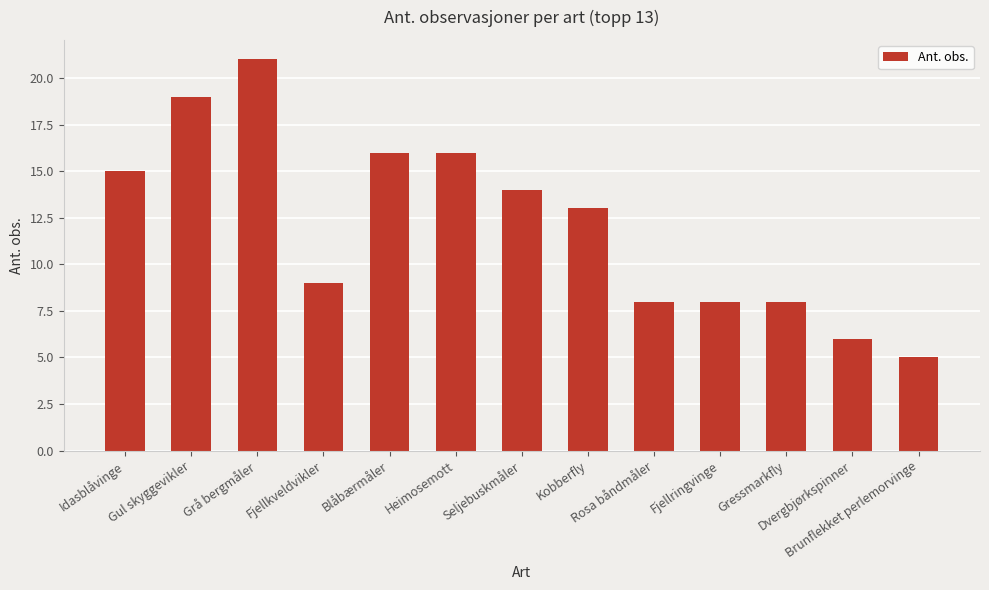

Where does the data first go above 13?

Idasblåvinge